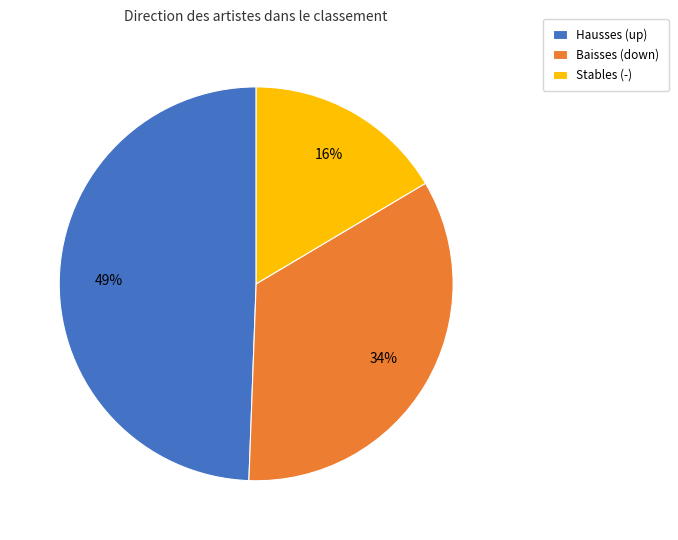

Is it true that Stables (-) is 6% of the pie?

False